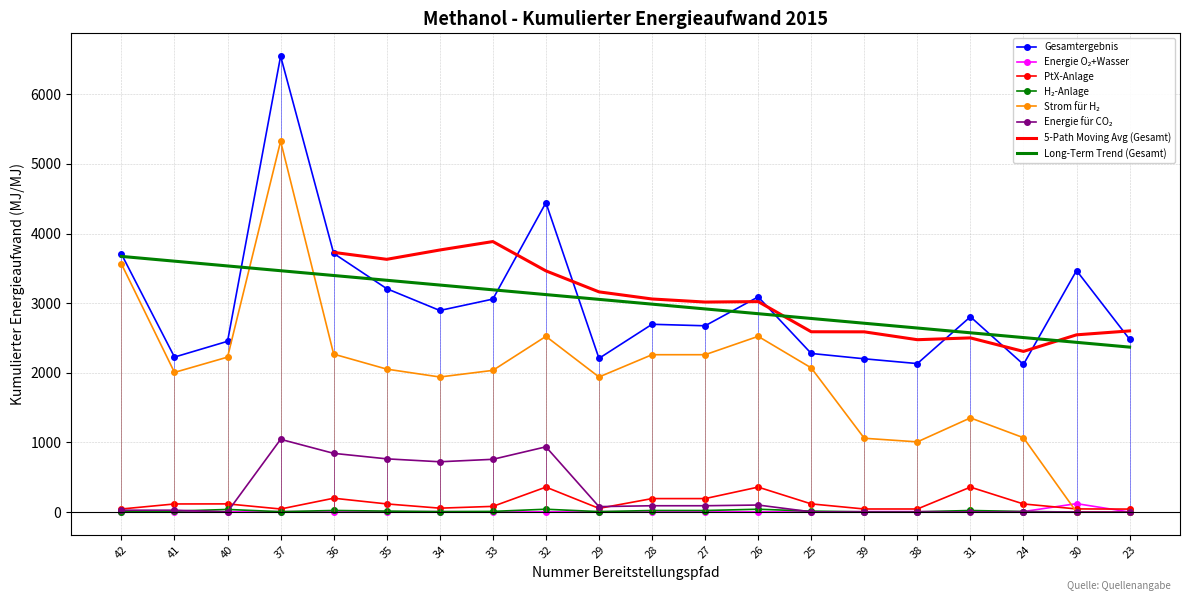

List the series in order of their peak value, lowest first.

H₂-Anlage, Energie O₂+Wasser, PtX-Anlage, Energie für CO₂, Strom für H₂, Gesamtergebnis